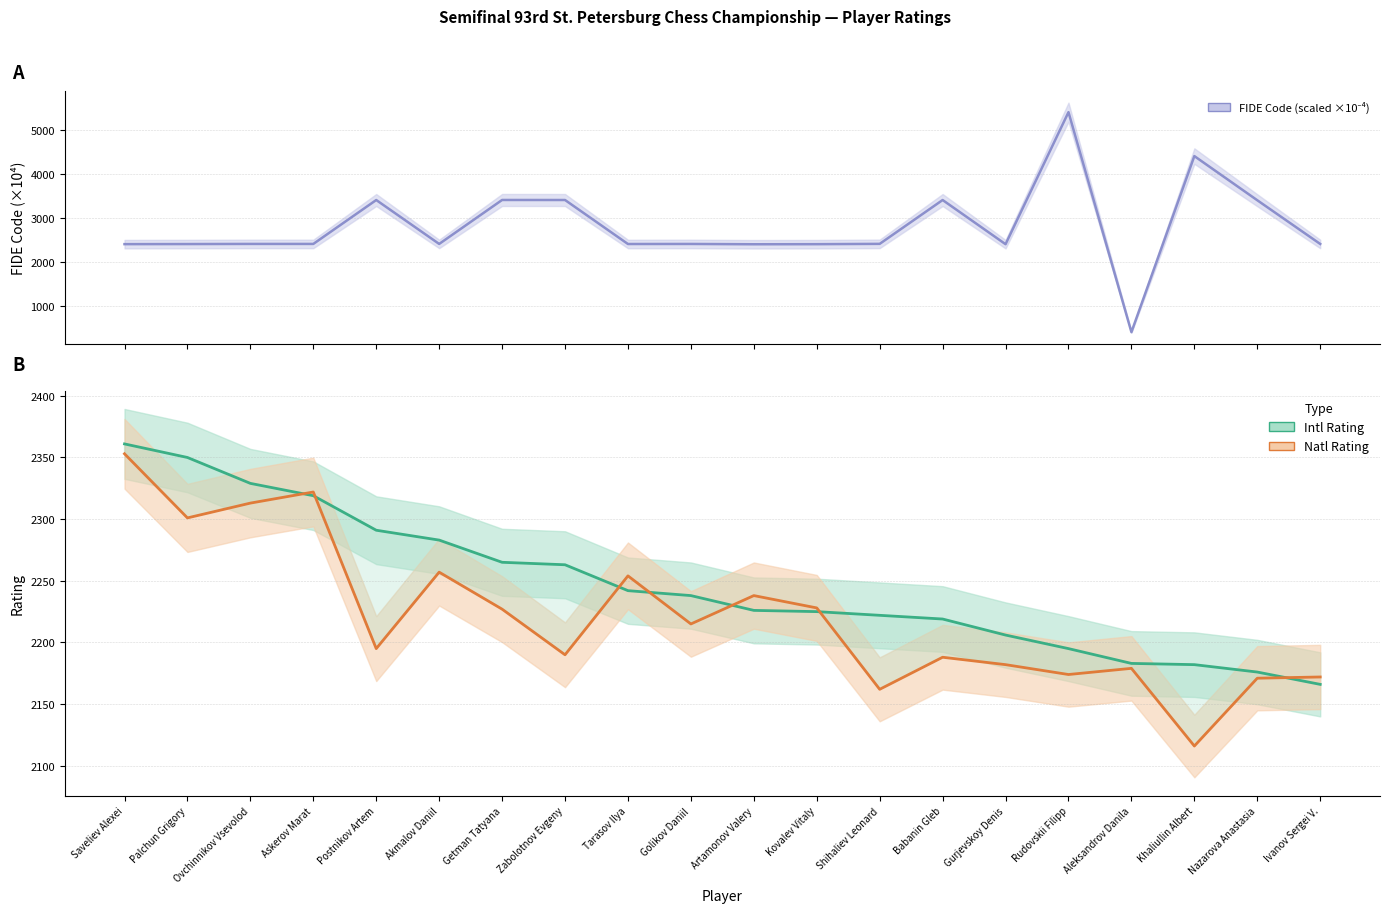

Reading right to left, extract all data points from this chart.

FIDE Code (scaled ×10⁻⁴): 2417.0	3410.2	4413.6	413.4	5412.1	2411.6	3415.3	2419.2	2412.1	2410.0	2417.1	2415.8	3415.8	3416.6	2417.5	3415.4	2417.5	2417.7	2414.7	2412.9
Intl Rating: 2166.0	2176.0	2182.0	2183.0	2195.0	2206.0	2219.0	2222.0	2225.0	2226.0	2238.0	2242.0	2263.0	2265.0	2283.0	2291.0	2319.0	2329.0	2350.0	2361.0
Natl Rating: 2172.0	2171.0	2116.0	2179.0	2174.0	2182.0	2188.0	2162.0	2228.0	2238.0	2215.0	2254.0	2190.0	2227.0	2257.0	2195.0	2322.0	2313.0	2301.0	2353.0